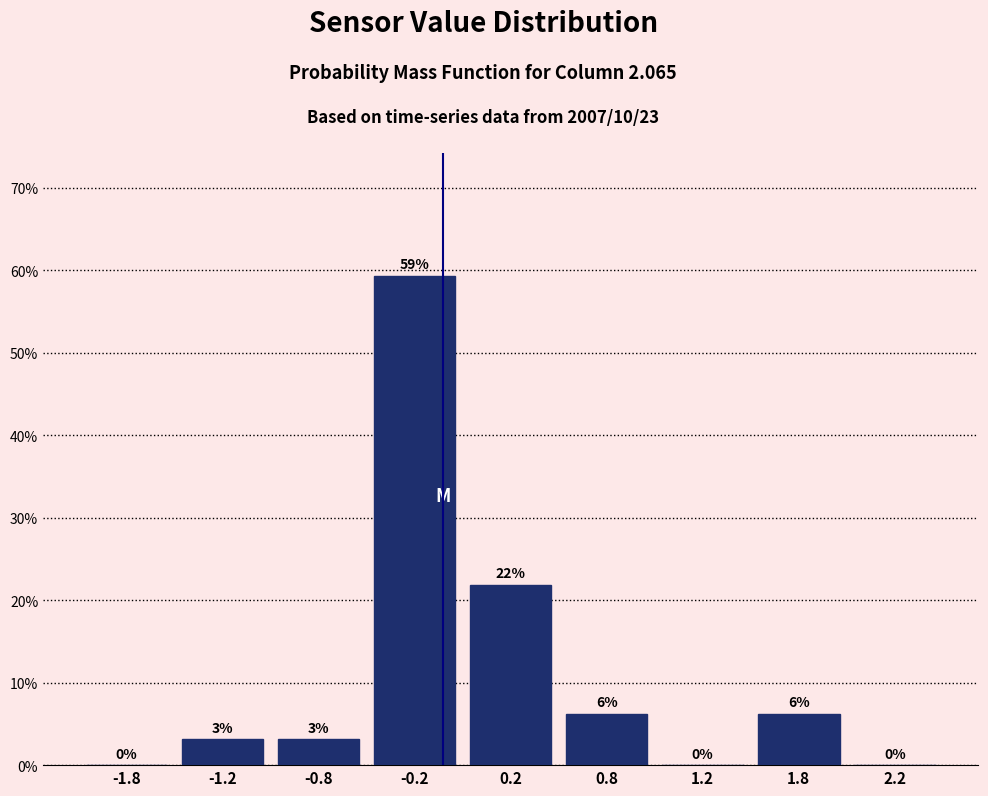

Are the bars horizontal?

No